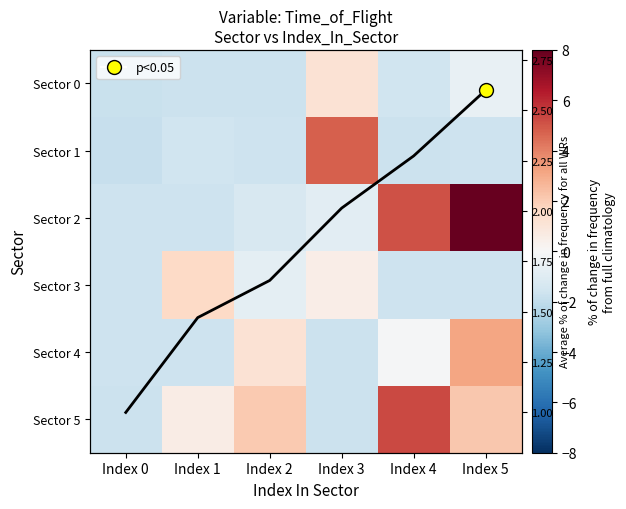

How many negative values does the Sector 1 series have?

5